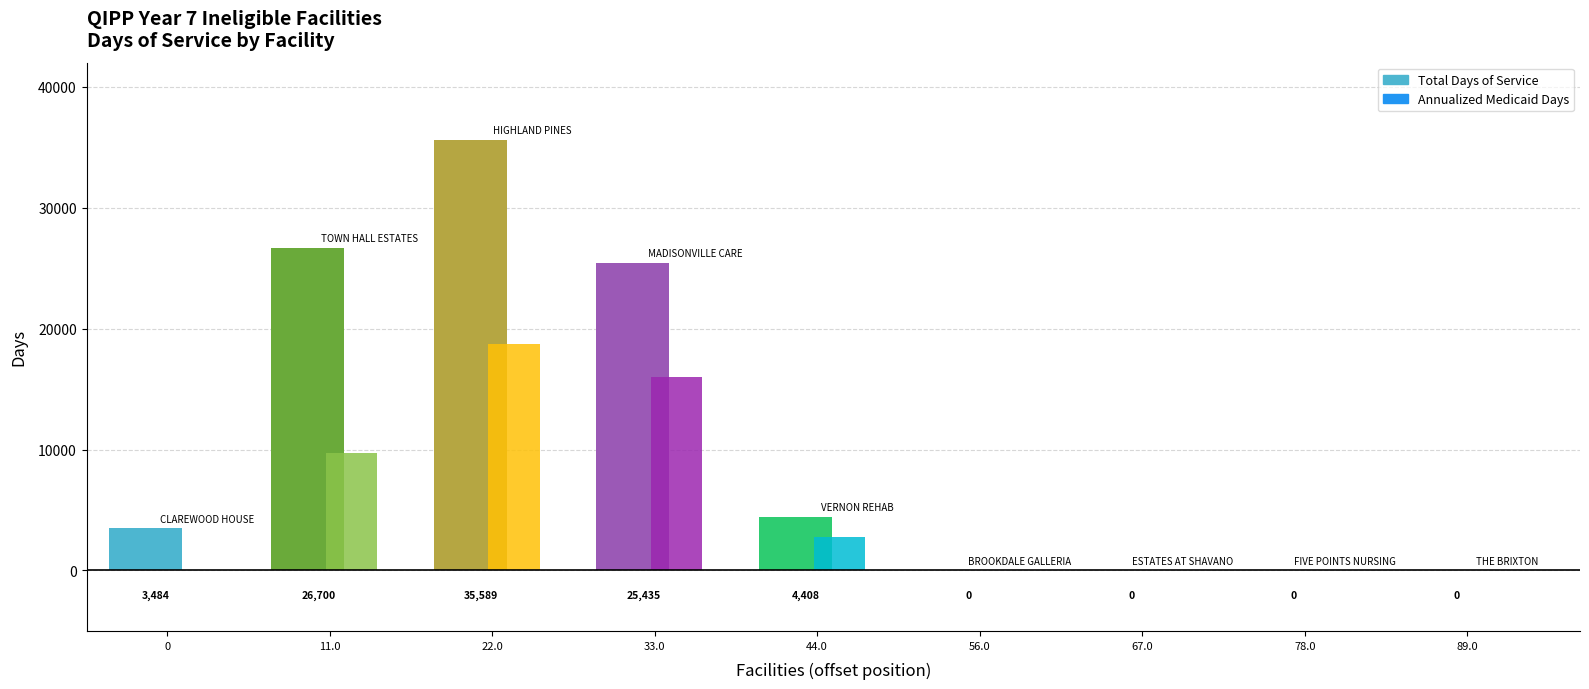

At which label does Total Days of Service first exceed 3484?

TOWN HALL ESTATES